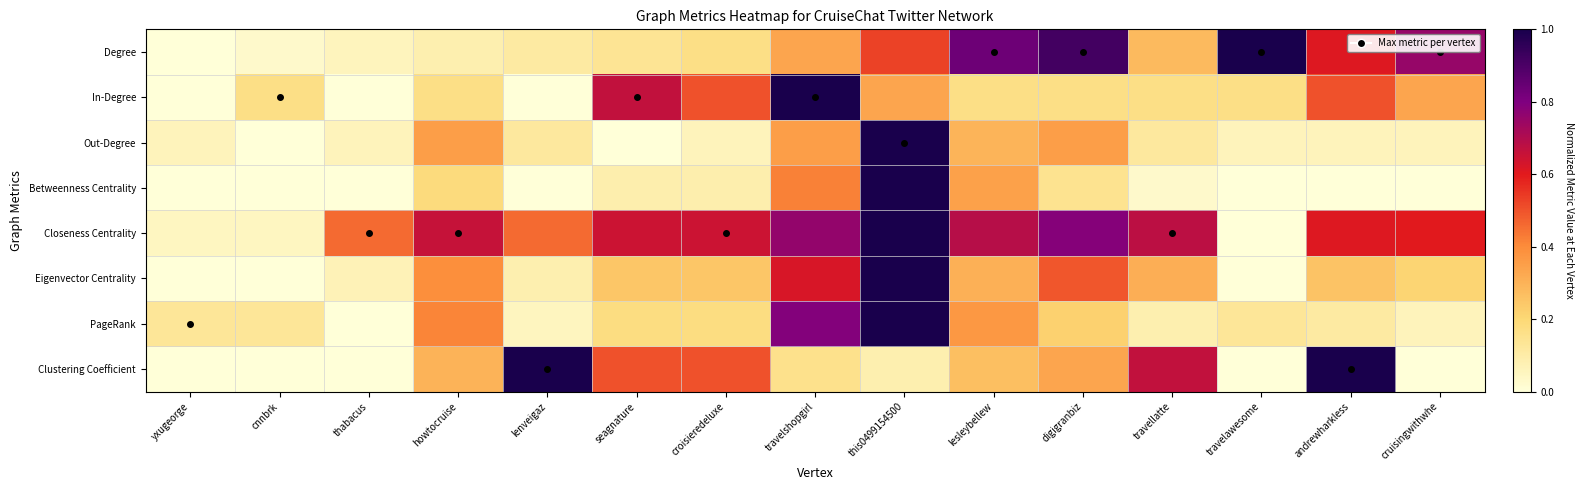

What is the difference between the highest and lowest values at this0499154500?

0.9